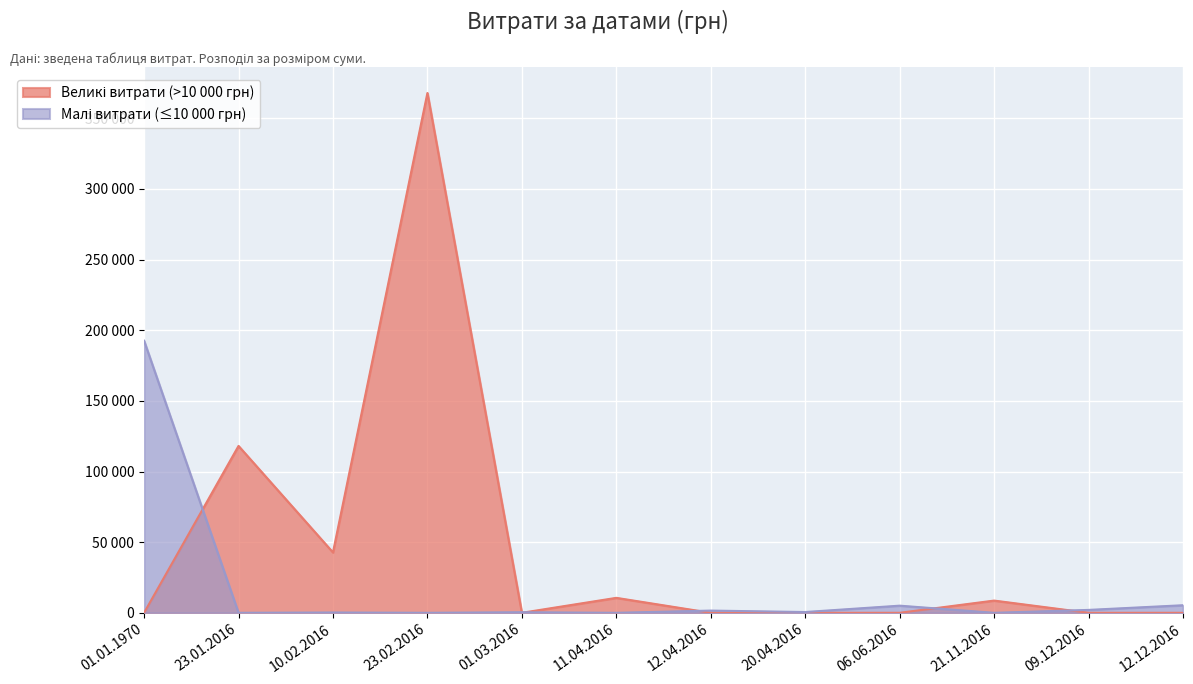

How many positive values are there?

8